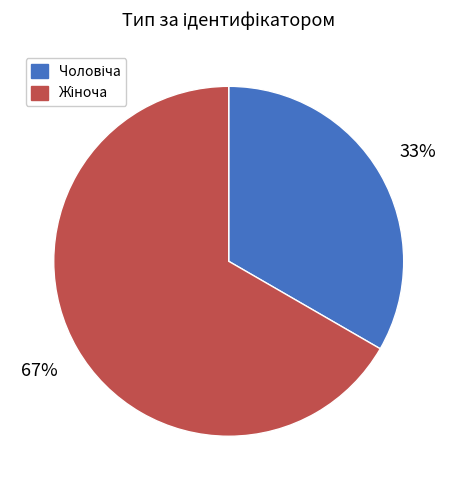

To the nearest percent, what is the average slice percentage?

50%